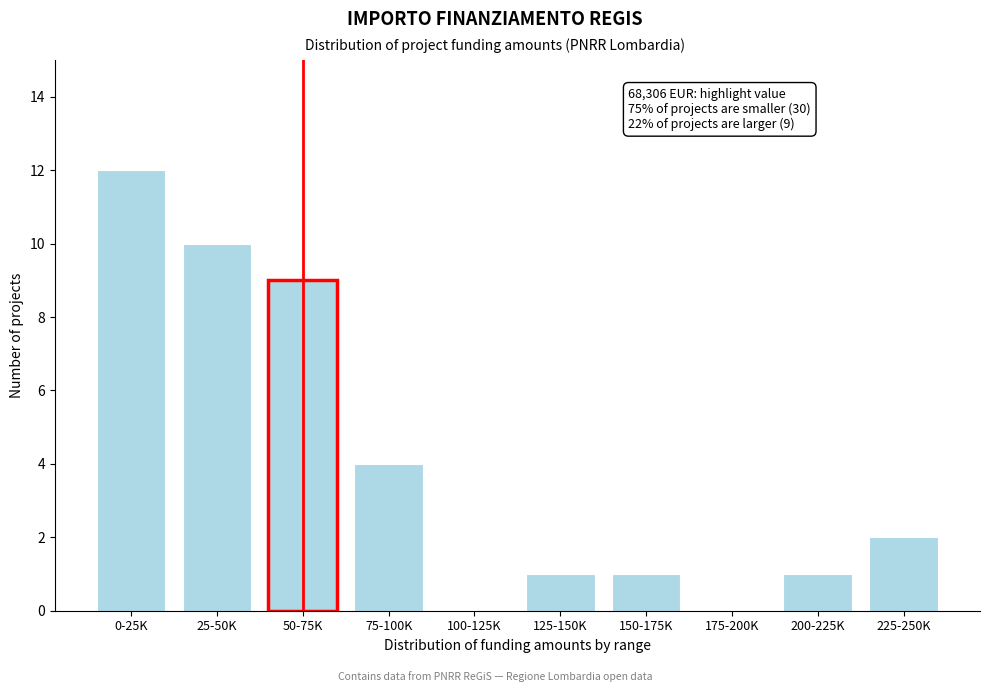

Reading left to right, transcribe all the data shown in this chart.

0-25K=12	25-50K=10	50-75K=9	75-100K=4	100-125K=0	125-150K=1	150-175K=1	175-200K=0	200-225K=1	225-250K=2